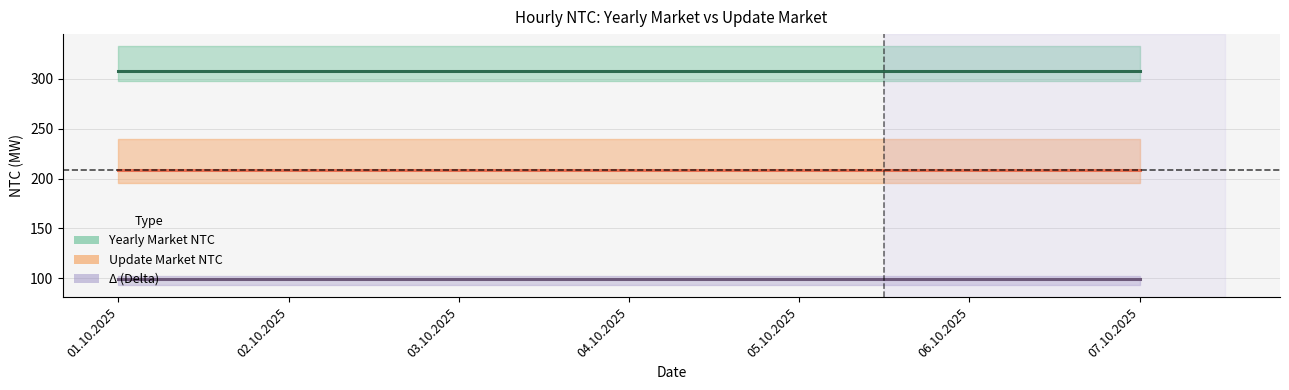

What position from the right is 02.10.2025?

6